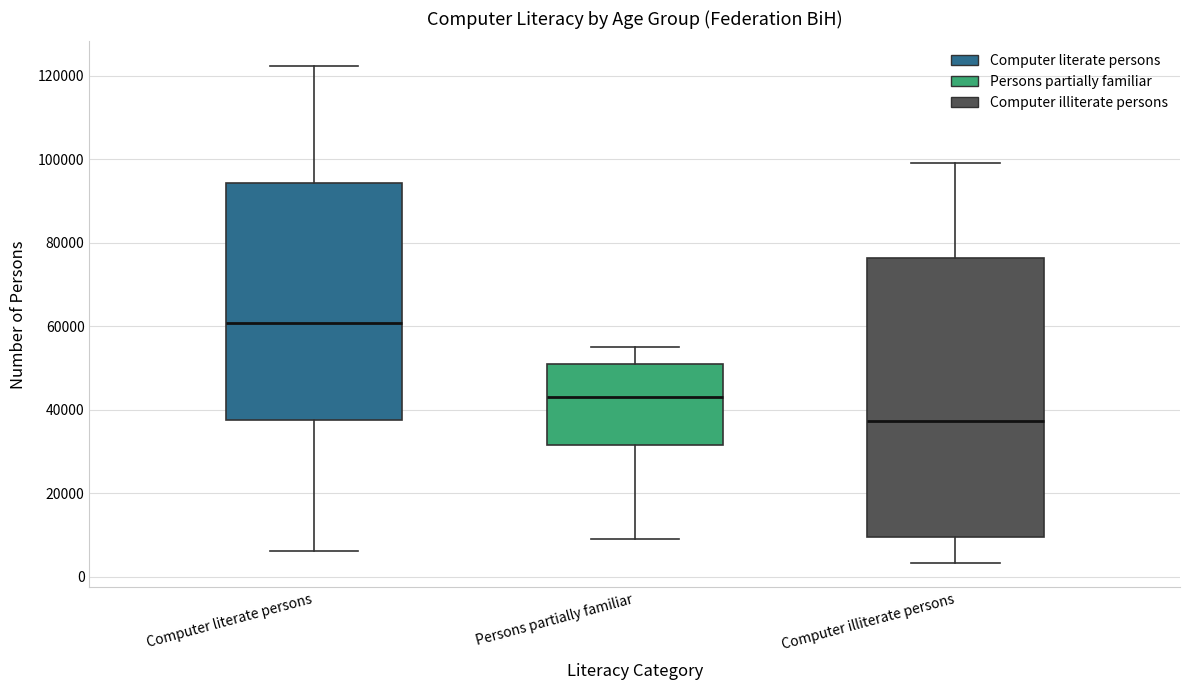

Which box is the tallest, from its lower edge to its upper edge?

Computer illiterate persons